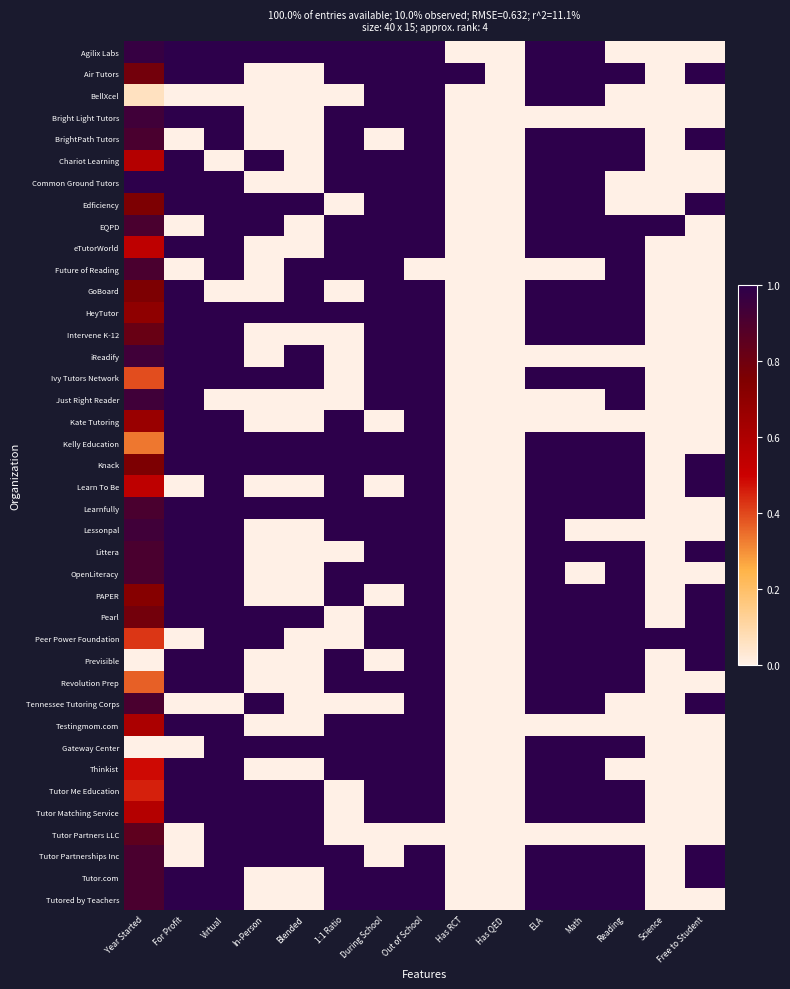

Reading left to right, list all the values displayed in this chart.

Agilix Labs: Year Started=1.0	For Profit=1.0	Virtual=1.0	In-Person=1.0	Blended=1.0	1:1 Ratio=1.0	During School=1.0	Out of School=1.0	Has RCT=0.0	Has QED=0.0	ELA=1.0	Math=1.0	Reading=0.0	Science=0.0	Free to Student=0.0
Air Tutors: Year Started=0.8	For Profit=1.0	Virtual=1.0	In-Person=0.0	Blended=0.0	1:1 Ratio=1.0	During School=1.0	Out of School=1.0	Has RCT=1.0	Has QED=0.0	ELA=1.0	Math=1.0	Reading=1.0	Science=0.0	Free to Student=1.0
BellXcel: Year Started=0.1	For Profit=0.0	Virtual=0.0	In-Person=0.0	Blended=0.0	1:1 Ratio=0.0	During School=1.0	Out of School=1.0	Has RCT=0.0	Has QED=0.0	ELA=1.0	Math=1.0	Reading=0.0	Science=0.0	Free to Student=0.0
Bright Light Tutors: Year Started=0.9	For Profit=1.0	Virtual=1.0	In-Person=0.0	Blended=0.0	1:1 Ratio=1.0	During School=1.0	Out of School=1.0	Has RCT=0.0	Has QED=0.0	ELA=0.0	Math=0.0	Reading=0.0	Science=0.0	Free to Student=0.0
BrightPath Tutors: Year Started=0.9	For Profit=0.0	Virtual=1.0	In-Person=0.0	Blended=0.0	1:1 Ratio=1.0	During School=0.0	Out of School=1.0	Has RCT=0.0	Has QED=0.0	ELA=1.0	Math=1.0	Reading=1.0	Science=0.0	Free to Student=1.0
Chariot Learning: Year Started=0.6	For Profit=1.0	Virtual=0.0	In-Person=1.0	Blended=0.0	1:1 Ratio=1.0	During School=1.0	Out of School=1.0	Has RCT=0.0	Has QED=0.0	ELA=1.0	Math=1.0	Reading=1.0	Science=0.0	Free to Student=0.0
Common Ground Tutors: Year Started=1.0	For Profit=1.0	Virtual=1.0	In-Person=0.0	Blended=0.0	1:1 Ratio=1.0	During School=1.0	Out of School=1.0	Has RCT=0.0	Has QED=0.0	ELA=1.0	Math=1.0	Reading=0.0	Science=0.0	Free to Student=0.0
Edficiency: Year Started=0.8	For Profit=1.0	Virtual=1.0	In-Person=1.0	Blended=1.0	1:1 Ratio=0.0	During School=1.0	Out of School=1.0	Has RCT=0.0	Has QED=0.0	ELA=1.0	Math=1.0	Reading=0.0	Science=0.0	Free to Student=1.0
EQPD: Year Started=0.9	For Profit=0.0	Virtual=1.0	In-Person=1.0	Blended=0.0	1:1 Ratio=1.0	During School=1.0	Out of School=1.0	Has RCT=0.0	Has QED=0.0	ELA=1.0	Math=1.0	Reading=1.0	Science=1.0	Free to Student=0.0
eTutorWorld: Year Started=0.5	For Profit=1.0	Virtual=1.0	In-Person=0.0	Blended=0.0	1:1 Ratio=1.0	During School=1.0	Out of School=1.0	Has RCT=0.0	Has QED=0.0	ELA=1.0	Math=1.0	Reading=1.0	Science=0.0	Free to Student=0.0
Future of Reading: Year Started=0.9	For Profit=0.0	Virtual=1.0	In-Person=0.0	Blended=1.0	1:1 Ratio=1.0	During School=1.0	Out of School=0.0	Has RCT=0.0	Has QED=0.0	ELA=0.0	Math=0.0	Reading=1.0	Science=0.0	Free to Student=0.0
GoBoard: Year Started=0.8	For Profit=1.0	Virtual=0.0	In-Person=0.0	Blended=1.0	1:1 Ratio=0.0	During School=1.0	Out of School=1.0	Has RCT=0.0	Has QED=0.0	ELA=1.0	Math=1.0	Reading=1.0	Science=0.0	Free to Student=0.0
HeyTutor: Year Started=0.7	For Profit=1.0	Virtual=1.0	In-Person=1.0	Blended=1.0	1:1 Ratio=1.0	During School=1.0	Out of School=1.0	Has RCT=0.0	Has QED=0.0	ELA=1.0	Math=1.0	Reading=1.0	Science=0.0	Free to Student=0.0
Intervene K-12: Year Started=0.8	For Profit=1.0	Virtual=1.0	In-Person=0.0	Blended=0.0	1:1 Ratio=0.0	During School=1.0	Out of School=1.0	Has RCT=0.0	Has QED=0.0	ELA=1.0	Math=1.0	Reading=1.0	Science=0.0	Free to Student=0.0
iReadify: Year Started=0.9	For Profit=1.0	Virtual=1.0	In-Person=0.0	Blended=1.0	1:1 Ratio=0.0	During School=1.0	Out of School=1.0	Has RCT=0.0	Has QED=0.0	ELA=0.0	Math=0.0	Reading=0.0	Science=0.0	Free to Student=0.0
Ivy Tutors Network: Year Started=0.4	For Profit=1.0	Virtual=1.0	In-Person=1.0	Blended=1.0	1:1 Ratio=0.0	During School=1.0	Out of School=1.0	Has RCT=0.0	Has QED=0.0	ELA=1.0	Math=1.0	Reading=1.0	Science=0.0	Free to Student=0.0
Just Right Reader: Year Started=0.9	For Profit=1.0	Virtual=0.0	In-Person=0.0	Blended=0.0	1:1 Ratio=0.0	During School=1.0	Out of School=1.0	Has RCT=0.0	Has QED=0.0	ELA=0.0	Math=0.0	Reading=1.0	Science=0.0	Free to Student=0.0
Kate Tutoring: Year Started=0.7	For Profit=1.0	Virtual=1.0	In-Person=0.0	Blended=0.0	1:1 Ratio=1.0	During School=0.0	Out of School=1.0	Has RCT=0.0	Has QED=0.0	ELA=0.0	Math=0.0	Reading=0.0	Science=0.0	Free to Student=0.0
Kelly Education: Year Started=0.3	For Profit=1.0	Virtual=1.0	In-Person=1.0	Blended=1.0	1:1 Ratio=1.0	During School=1.0	Out of School=1.0	Has RCT=0.0	Has QED=0.0	ELA=1.0	Math=1.0	Reading=1.0	Science=0.0	Free to Student=0.0
Knack: Year Started=0.8	For Profit=1.0	Virtual=1.0	In-Person=1.0	Blended=1.0	1:1 Ratio=1.0	During School=1.0	Out of School=1.0	Has RCT=0.0	Has QED=0.0	ELA=1.0	Math=1.0	Reading=1.0	Science=0.0	Free to Student=1.0
Learn To Be: Year Started=0.5	For Profit=0.0	Virtual=1.0	In-Person=0.0	Blended=0.0	1:1 Ratio=1.0	During School=0.0	Out of School=1.0	Has RCT=0.0	Has QED=0.0	ELA=1.0	Math=1.0	Reading=1.0	Science=0.0	Free to Student=1.0
Learnfully: Year Started=0.9	For Profit=1.0	Virtual=1.0	In-Person=1.0	Blended=1.0	1:1 Ratio=1.0	During School=1.0	Out of School=1.0	Has RCT=0.0	Has QED=0.0	ELA=1.0	Math=1.0	Reading=1.0	Science=0.0	Free to Student=0.0
Lessonpal: Year Started=0.9	For Profit=1.0	Virtual=1.0	In-Person=0.0	Blended=0.0	1:1 Ratio=1.0	During School=1.0	Out of School=1.0	Has RCT=0.0	Has QED=0.0	ELA=1.0	Math=0.0	Reading=0.0	Science=0.0	Free to Student=0.0
Littera: Year Started=0.9	For Profit=1.0	Virtual=1.0	In-Person=0.0	Blended=0.0	1:1 Ratio=0.0	During School=1.0	Out of School=1.0	Has RCT=0.0	Has QED=0.0	ELA=1.0	Math=1.0	Reading=1.0	Science=0.0	Free to Student=1.0
OpenLiteracy: Year Started=0.9	For Profit=1.0	Virtual=1.0	In-Person=0.0	Blended=0.0	1:1 Ratio=1.0	During School=1.0	Out of School=1.0	Has RCT=0.0	Has QED=0.0	ELA=1.0	Math=0.0	Reading=1.0	Science=0.0	Free to Student=0.0
PAPER: Year Started=0.7	For Profit=1.0	Virtual=1.0	In-Person=0.0	Blended=0.0	1:1 Ratio=1.0	During School=0.0	Out of School=1.0	Has RCT=0.0	Has QED=0.0	ELA=1.0	Math=1.0	Reading=1.0	Science=0.0	Free to Student=1.0
Pearl: Year Started=0.8	For Profit=1.0	Virtual=1.0	In-Person=1.0	Blended=1.0	1:1 Ratio=0.0	During School=1.0	Out of School=1.0	Has RCT=0.0	Has QED=0.0	ELA=1.0	Math=1.0	Reading=1.0	Science=0.0	Free to Student=1.0
Peer Power Foundation: Year Started=0.4	For Profit=0.0	Virtual=1.0	In-Person=1.0	Blended=0.0	1:1 Ratio=0.0	During School=1.0	Out of School=1.0	Has RCT=0.0	Has QED=0.0	ELA=1.0	Math=1.0	Reading=1.0	Science=1.0	Free to Student=1.0
Previsible: Year Started=0.0	For Profit=1.0	Virtual=1.0	In-Person=0.0	Blended=0.0	1:1 Ratio=1.0	During School=0.0	Out of School=1.0	Has RCT=0.0	Has QED=0.0	ELA=1.0	Math=1.0	Reading=1.0	Science=0.0	Free to Student=1.0
Revolution Prep: Year Started=0.4	For Profit=1.0	Virtual=1.0	In-Person=0.0	Blended=0.0	1:1 Ratio=1.0	During School=1.0	Out of School=1.0	Has RCT=0.0	Has QED=0.0	ELA=1.0	Math=1.0	Reading=1.0	Science=0.0	Free to Student=0.0
Tennessee Tutoring Corps: Year Started=0.9	For Profit=0.0	Virtual=0.0	In-Person=1.0	Blended=0.0	1:1 Ratio=0.0	During School=0.0	Out of School=1.0	Has RCT=0.0	Has QED=0.0	ELA=1.0	Math=1.0	Reading=0.0	Science=0.0	Free to Student=1.0
Testingmom.com: Year Started=0.6	For Profit=1.0	Virtual=1.0	In-Person=0.0	Blended=0.0	1:1 Ratio=1.0	During School=1.0	Out of School=1.0	Has RCT=0.0	Has QED=0.0	ELA=0.0	Math=0.0	Reading=0.0	Science=0.0	Free to Student=0.0
Gateway Center: Year Started=0.0	For Profit=0.0	Virtual=1.0	In-Person=1.0	Blended=1.0	1:1 Ratio=1.0	During School=1.0	Out of School=1.0	Has RCT=0.0	Has QED=0.0	ELA=1.0	Math=1.0	Reading=1.0	Science=0.0	Free to Student=0.0
Thinkist: Year Started=0.5	For Profit=1.0	Virtual=1.0	In-Person=0.0	Blended=0.0	1:1 Ratio=1.0	During School=1.0	Out of School=1.0	Has RCT=0.0	Has QED=0.0	ELA=1.0	Math=1.0	Reading=0.0	Science=0.0	Free to Student=0.0
Tutor Me Education: Year Started=0.5	For Profit=1.0	Virtual=1.0	In-Person=1.0	Blended=1.0	1:1 Ratio=0.0	During School=1.0	Out of School=1.0	Has RCT=0.0	Has QED=0.0	ELA=1.0	Math=1.0	Reading=1.0	Science=0.0	Free to Student=0.0
Tutor Matching Service: Year Started=0.6	For Profit=1.0	Virtual=1.0	In-Person=1.0	Blended=1.0	1:1 Ratio=0.0	During School=1.0	Out of School=1.0	Has RCT=0.0	Has QED=0.0	ELA=1.0	Math=1.0	Reading=1.0	Science=0.0	Free to Student=0.0
Tutor Partners LLC: Year Started=0.8	For Profit=0.0	Virtual=1.0	In-Person=1.0	Blended=1.0	1:1 Ratio=0.0	During School=0.0	Out of School=0.0	Has RCT=0.0	Has QED=0.0	ELA=0.0	Math=0.0	Reading=0.0	Science=0.0	Free to Student=0.0
Tutor Partnerships Inc: Year Started=0.9	For Profit=0.0	Virtual=1.0	In-Person=1.0	Blended=1.0	1:1 Ratio=1.0	During School=0.0	Out of School=1.0	Has RCT=0.0	Has QED=0.0	ELA=1.0	Math=1.0	Reading=1.0	Science=0.0	Free to Student=1.0
Tutor.com: Year Started=0.9	For Profit=1.0	Virtual=1.0	In-Person=0.0	Blended=0.0	1:1 Ratio=1.0	During School=1.0	Out of School=1.0	Has RCT=0.0	Has QED=0.0	ELA=1.0	Math=1.0	Reading=1.0	Science=0.0	Free to Student=1.0
Tutored by Teachers: Year Started=0.9	For Profit=1.0	Virtual=1.0	In-Person=0.0	Blended=0.0	1:1 Ratio=1.0	During School=1.0	Out of School=1.0	Has RCT=0.0	Has QED=0.0	ELA=1.0	Math=1.0	Reading=1.0	Science=0.0	Free to Student=0.0